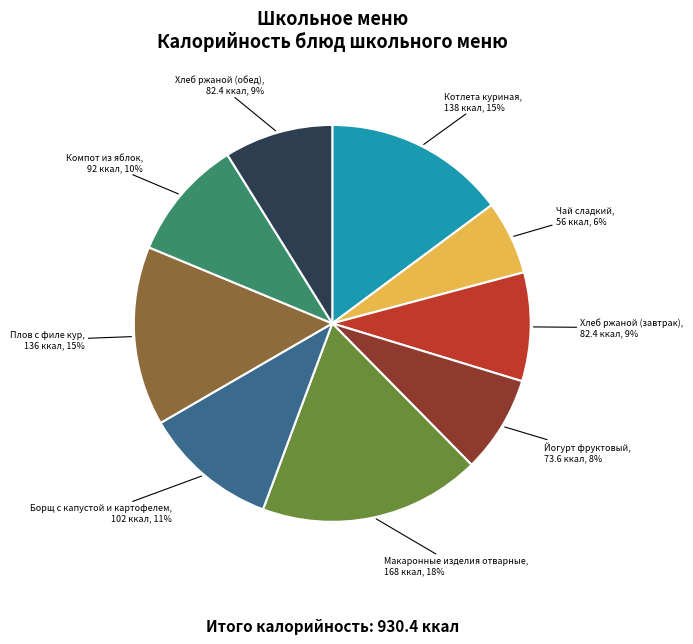

Which category has the smallest portion of the pie?

Чай сладкий